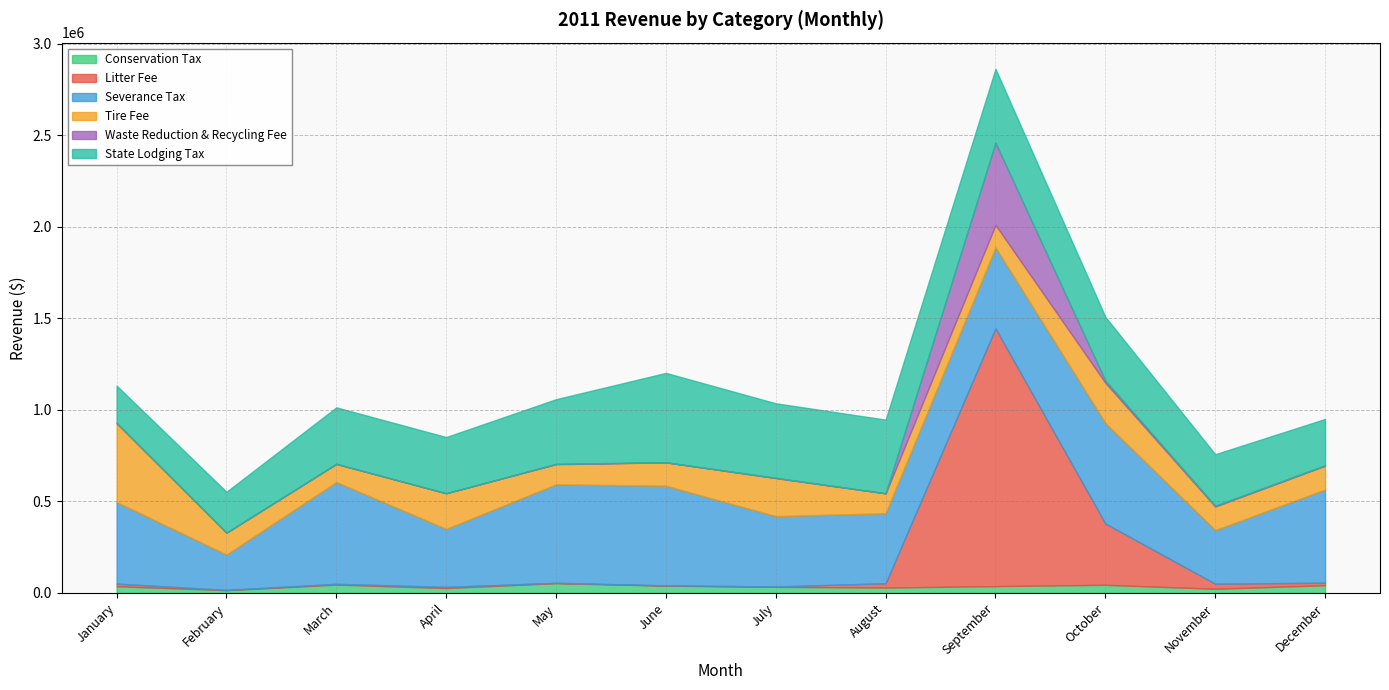

Count the number of categories in the chart.

12